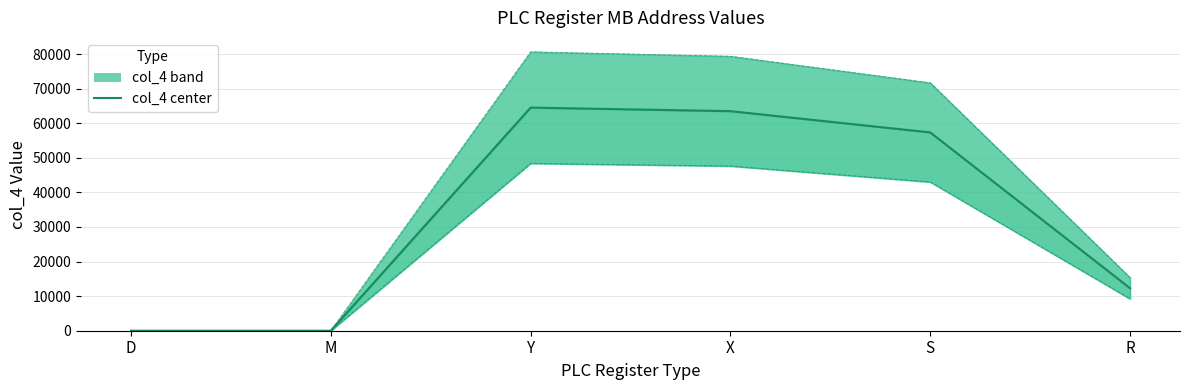

List the labels in order of value, smallest first.

D, M, R, S, X, Y